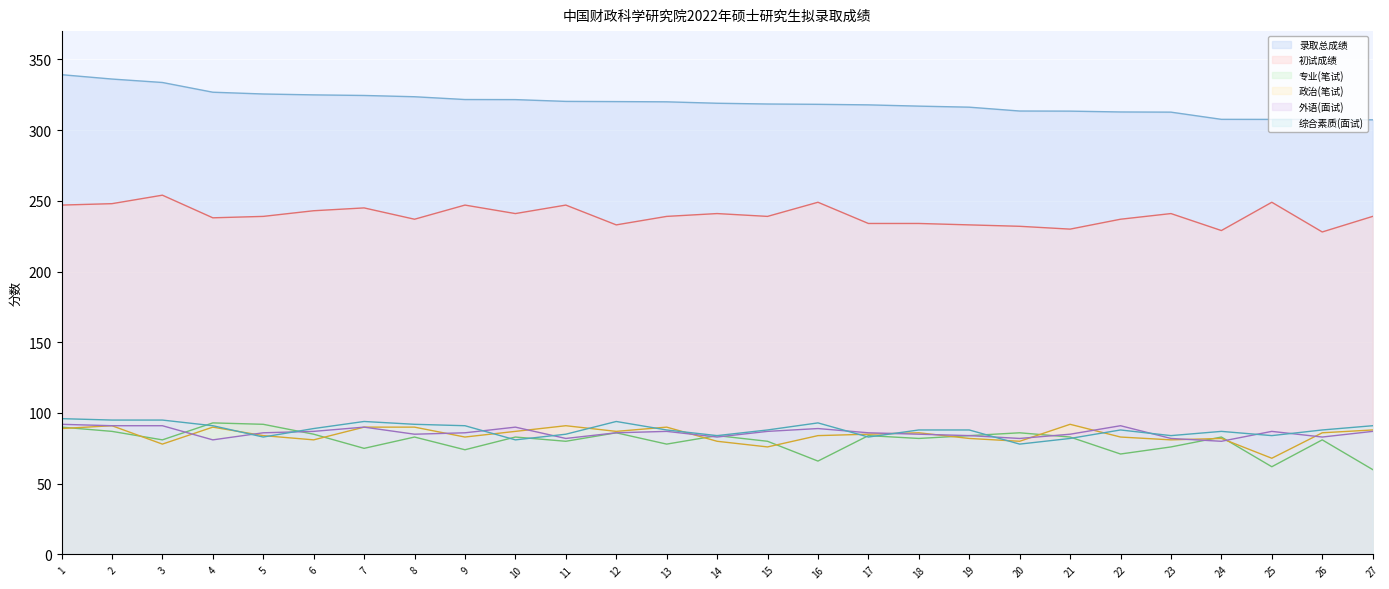

The value of 录取总成绩 at 21 is 103.1. True or false?

False